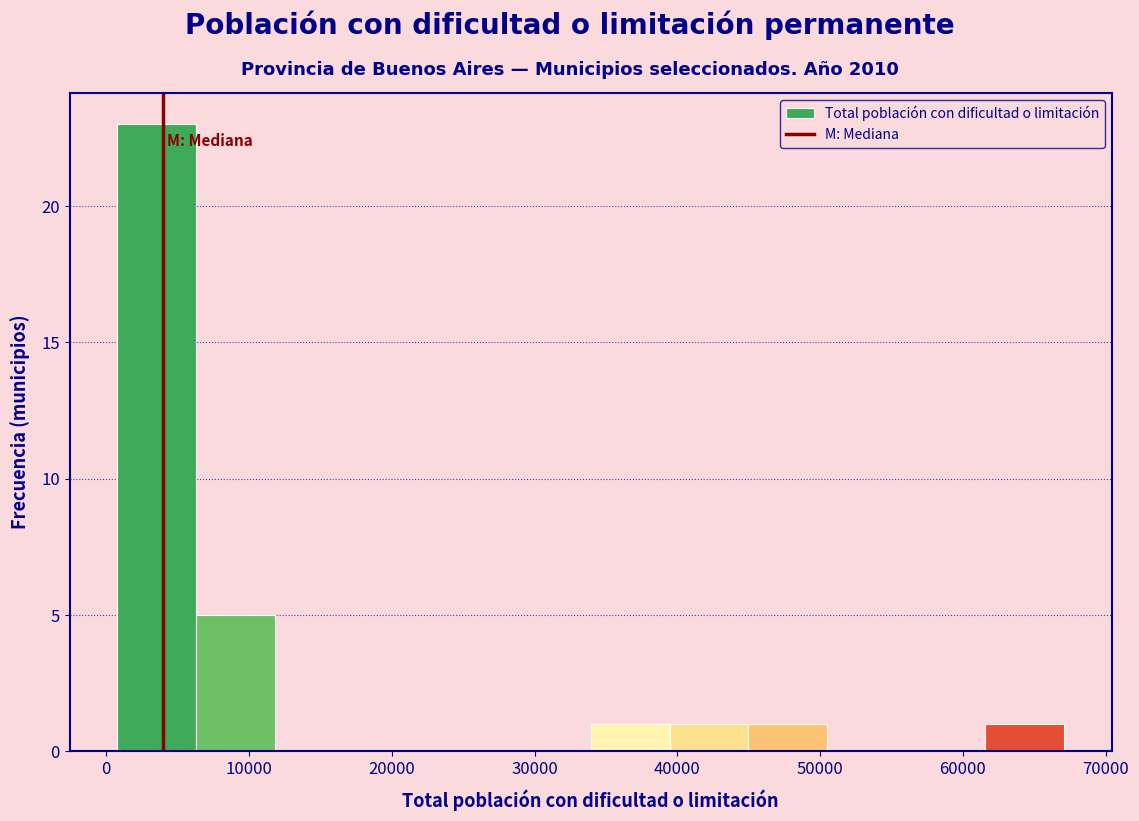

Reading left to right, transcribe this chart: for each bar, give the range it covers on the x-axis and its height. Neither the bar edges nor the heights are printed on the chart, so give them approximately, as read against the axes.

1000 to 6000: 23
6000 to 12000: 5
12000 to 17000: 0
17000 to 23000: 0
23000 to 28000: 0
28000 to 34000: 0
34000 to 39000: 1
39000 to 45000: 1
45000 to 51000: 1
51000 to 56000: 0
56000 to 62000: 0
62000 to 67000: 1